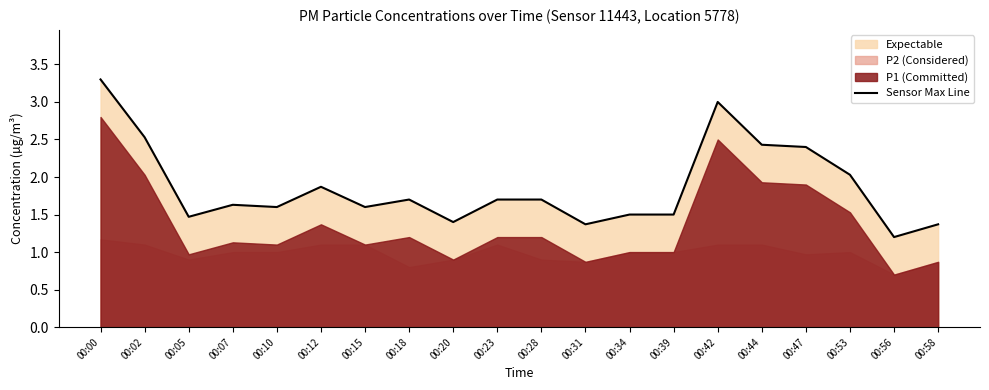

Which has a higher value, 00:53 or 00:05?

00:53